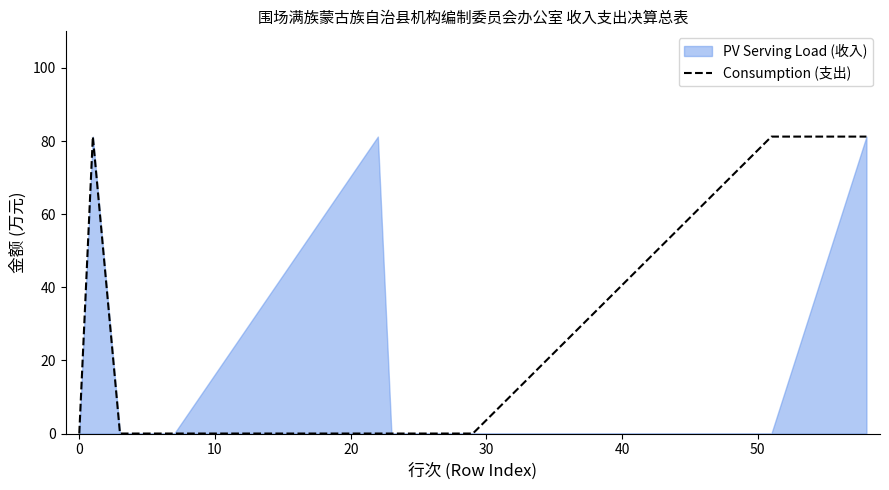

What is the difference between the maximum and minimum values?

81.2